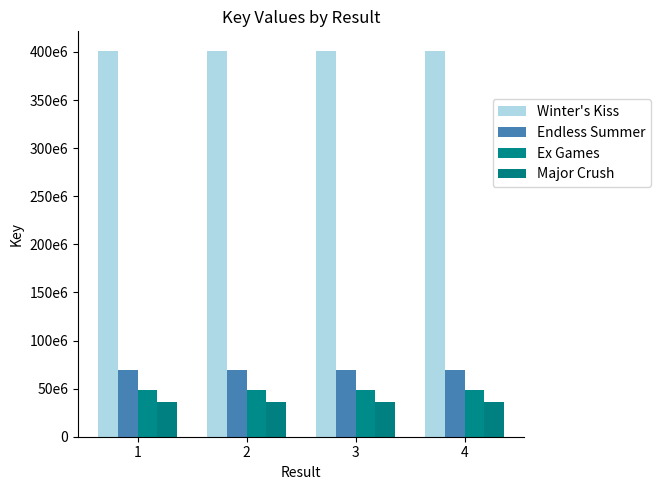

The value of Major Crush at 2 is 9224688. True or false?

False